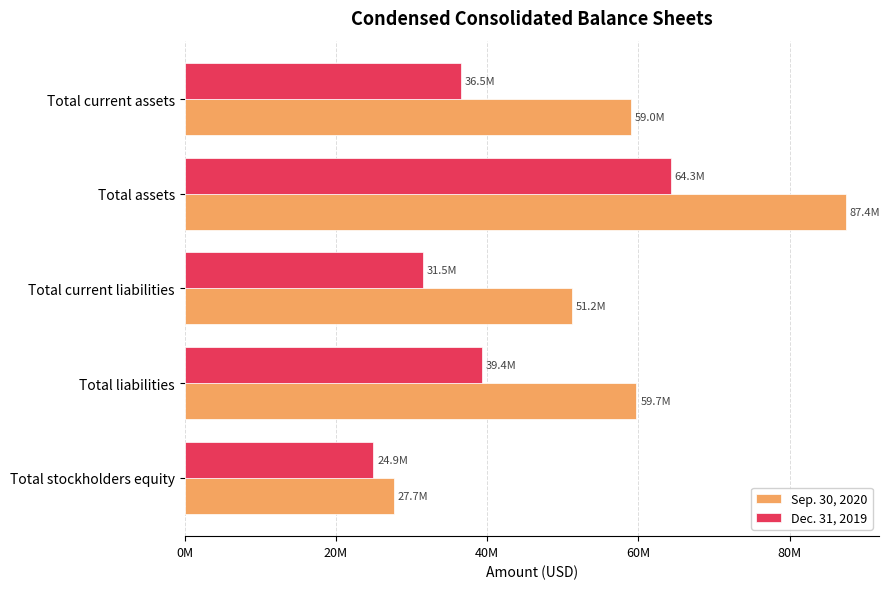

At how many categories does at least one series exceed 79573991?

1